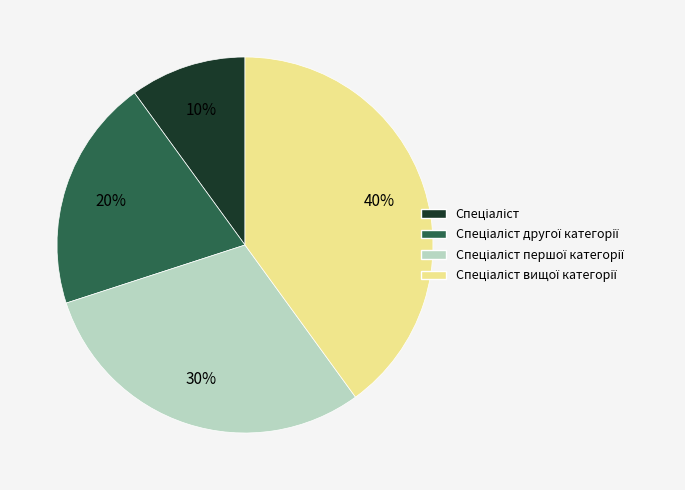

To the nearest percent, what is the difference between the largest and smallest slice percentages?

30%